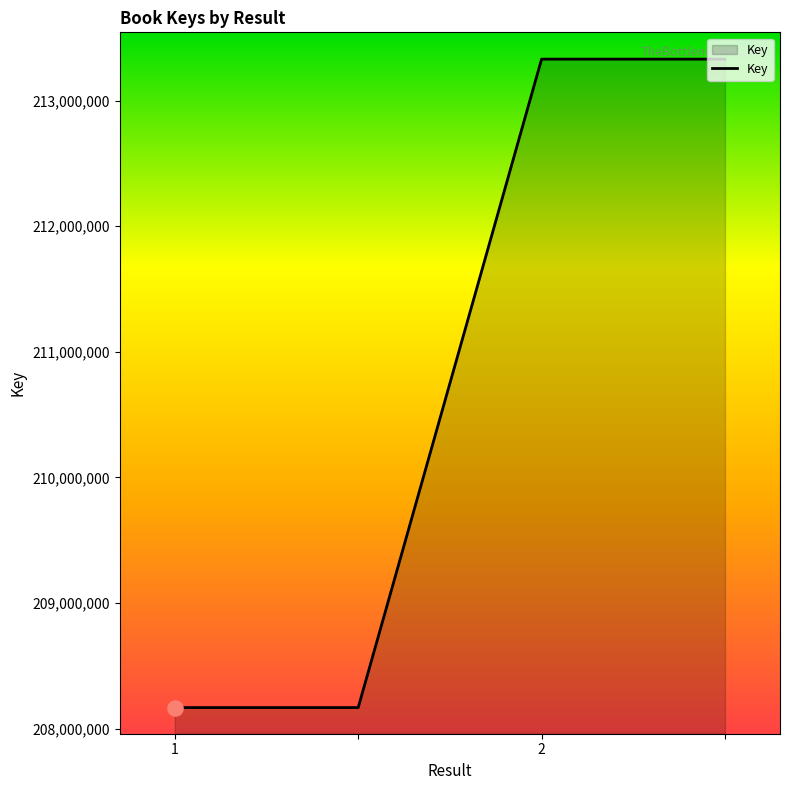

What is the difference between the maximum and minimum values?

5162677